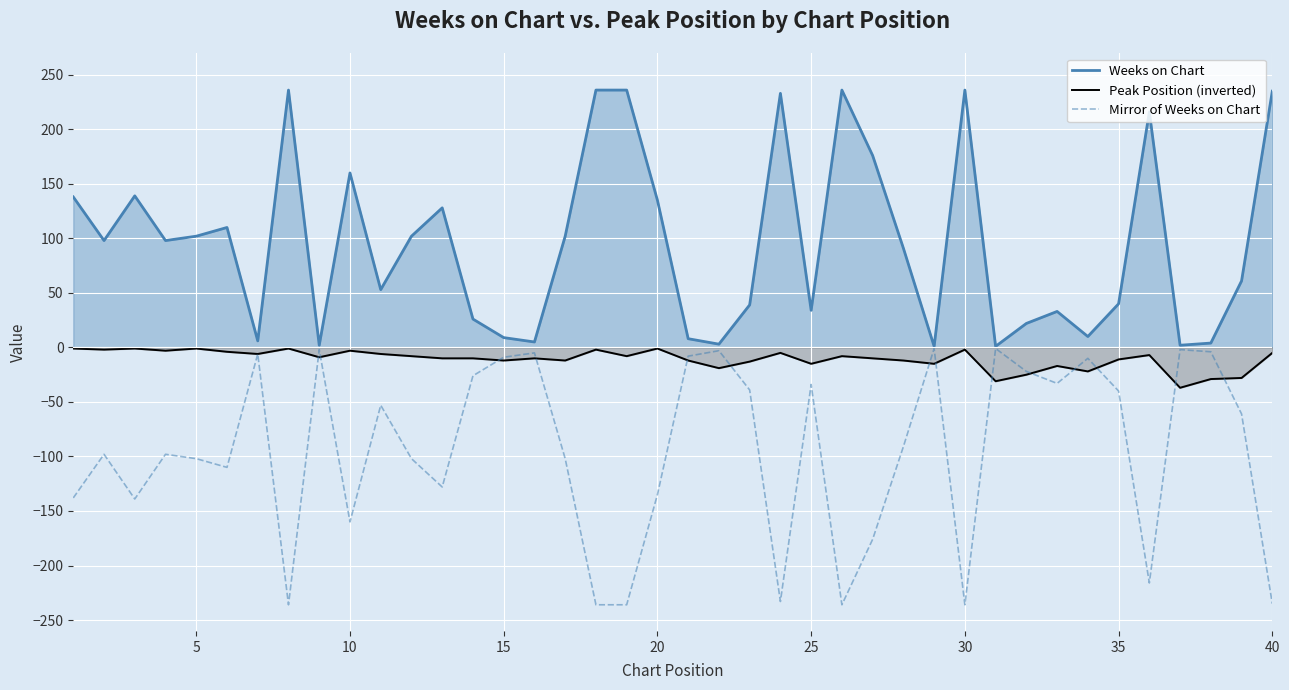

What is the value of the Peak Position (inverted) point at the 37th from the left?

-37